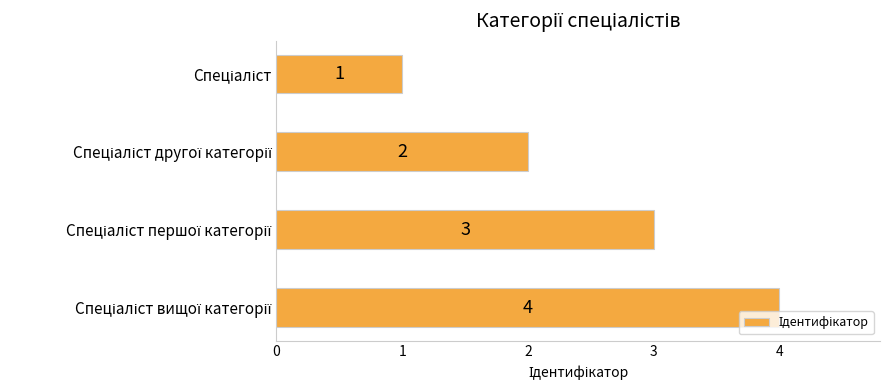

What is the sum of all values?

10